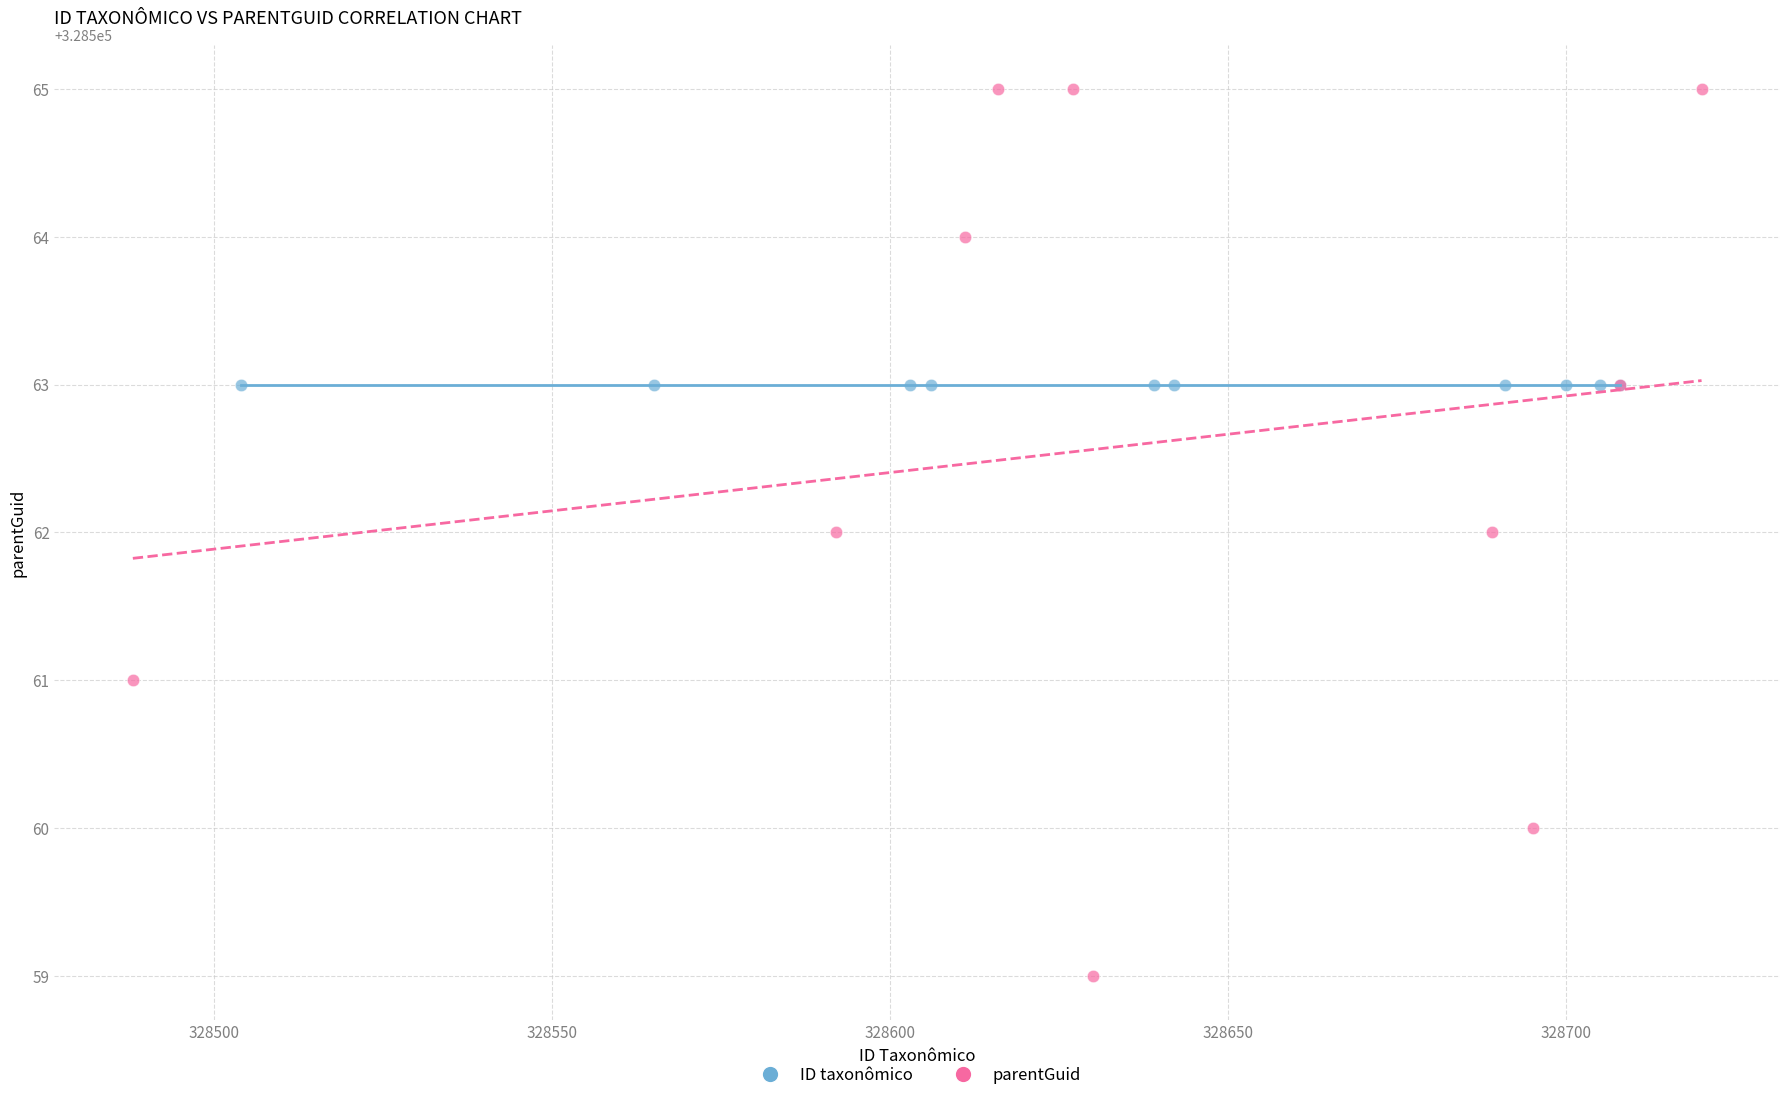

Which series contains the highest Y value?

parentGuid